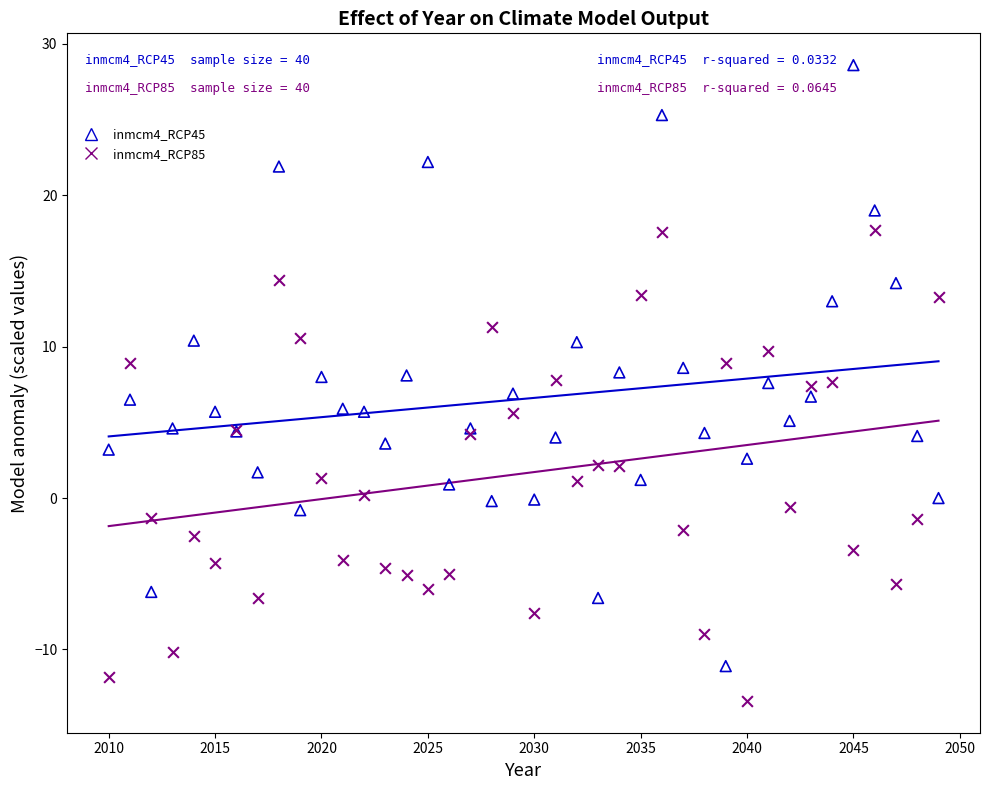

Which series reaches the minimum Y coordinate?

inmcm4_RCP85